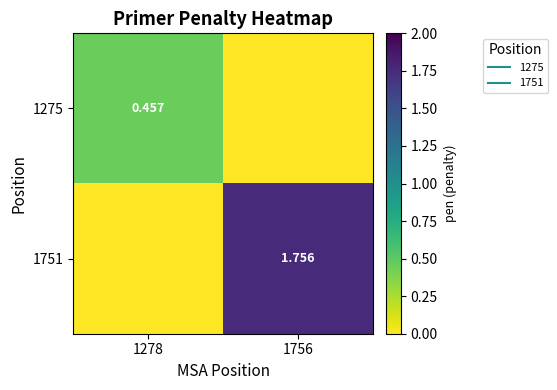

Which series has the largest total across all categories?

1751